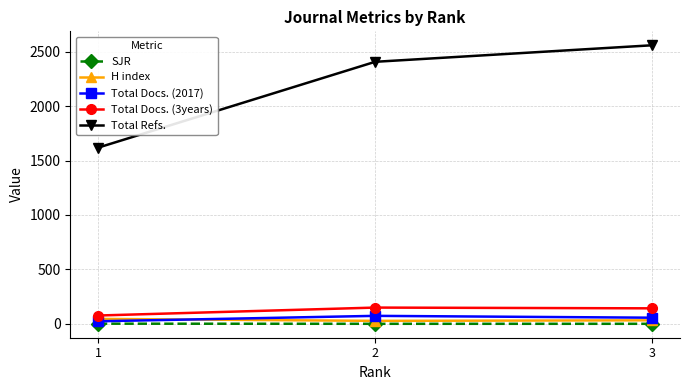

Is this an area chart (filled region under the line)?

No